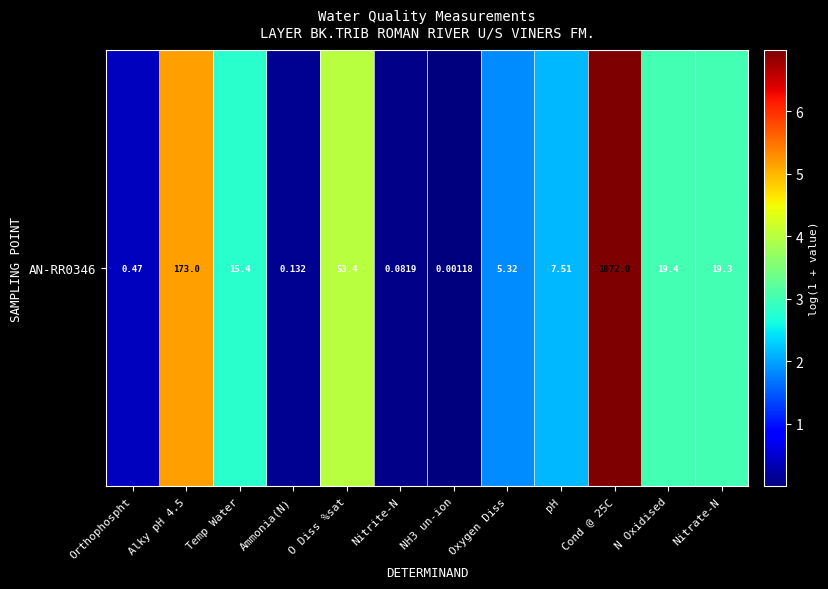

At which category does the chart reach its peak across all series?

Cond @ 25C